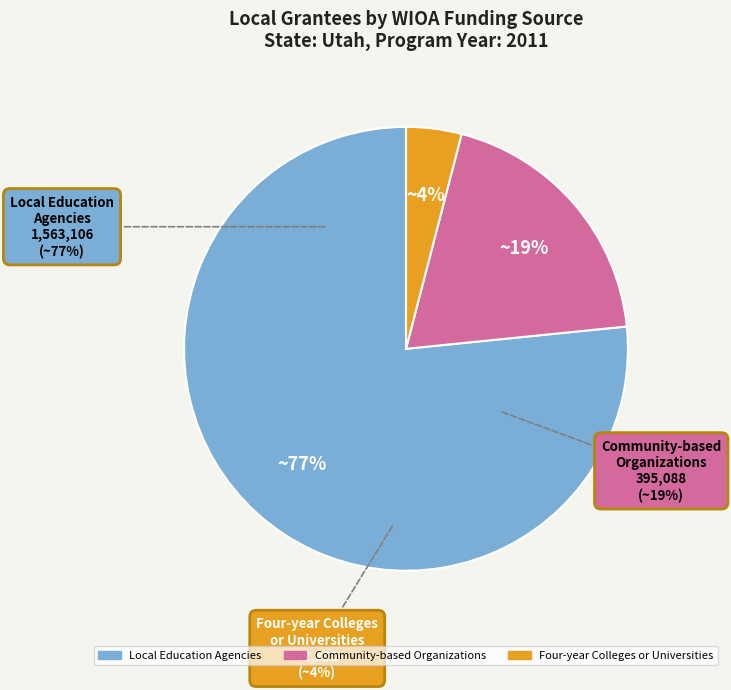

Count the number of slices in the pie.

3